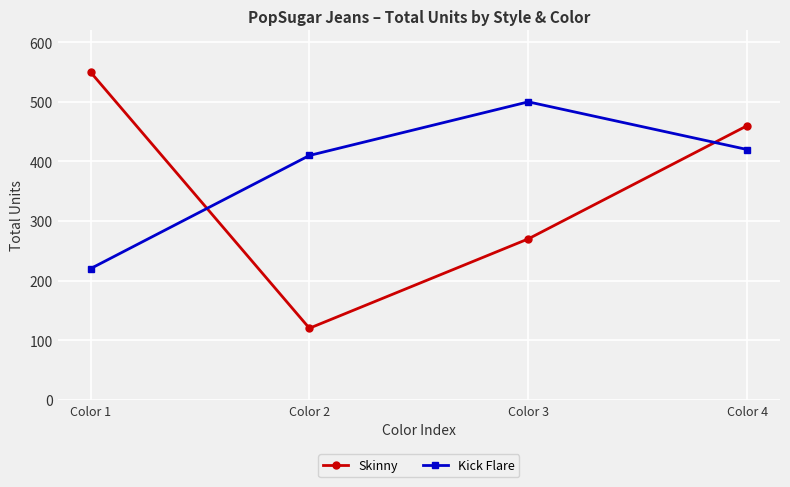

How many series are shown in this chart?

2